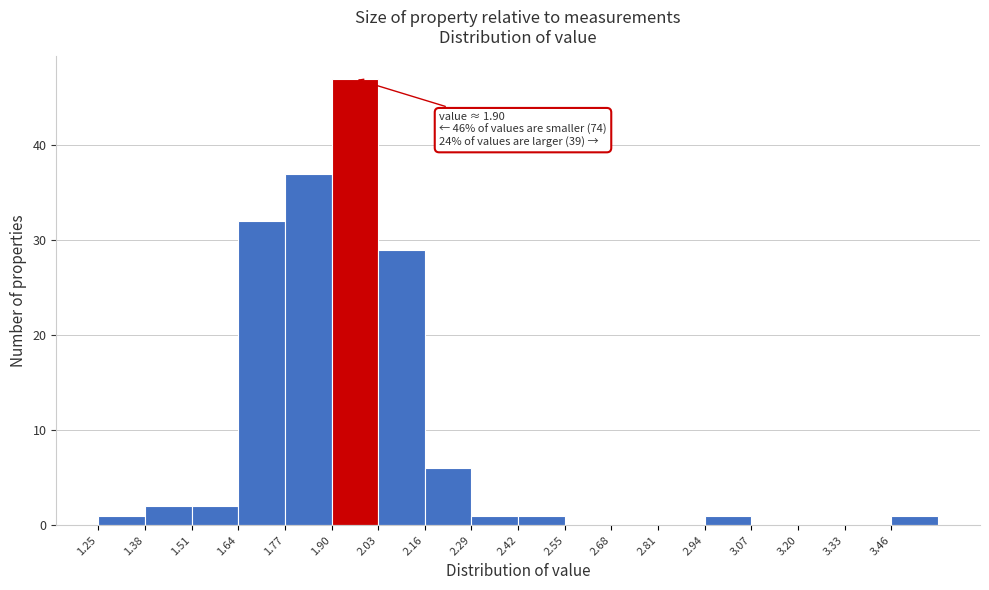

Which range on the x-axis has the tallest bar?

1.90 to 2.03